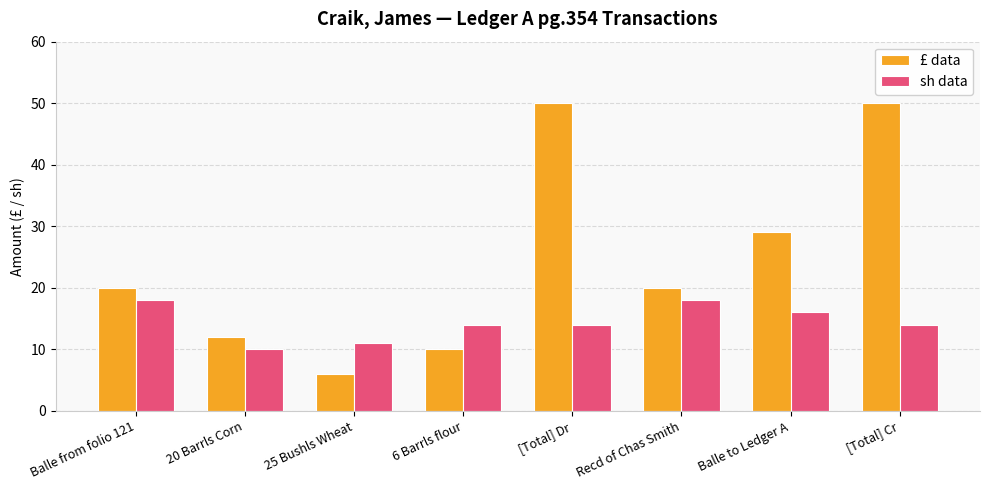

What is the total value across all series at Balle to Ledger A?

45